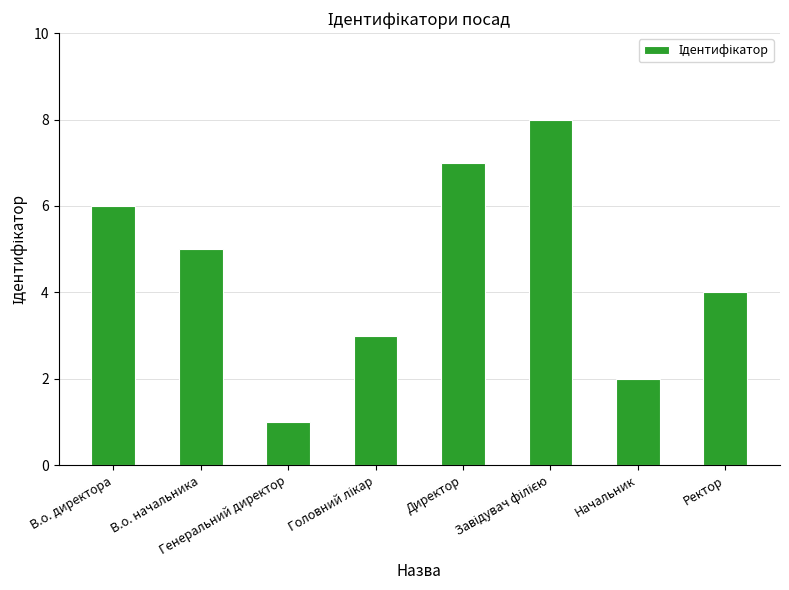

Reading right to left, list all the values displayed in this chart.

4	2	8	7	3	1	5	6